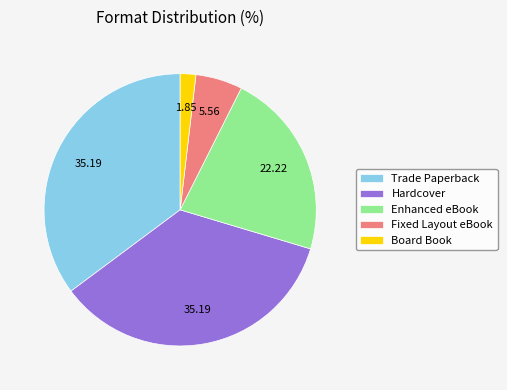

Which category has the smallest portion of the pie?

Board Book